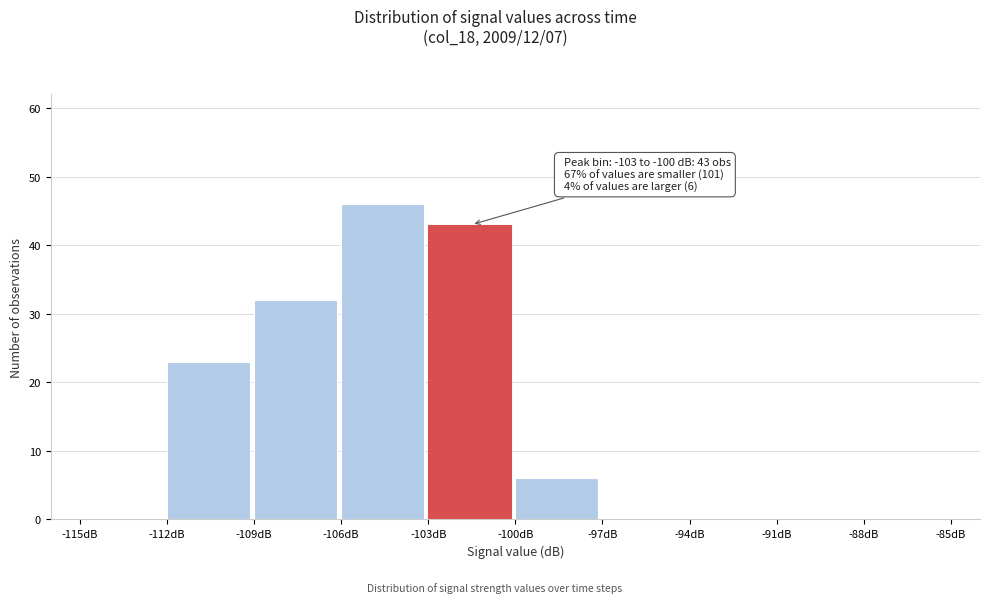

Over which range of the x-axis is the bar tallest?

-106 to -103